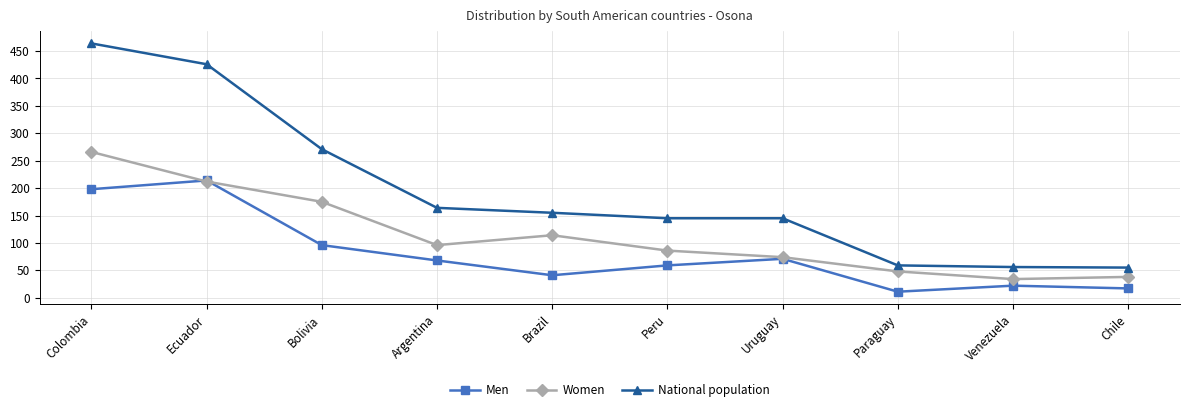

What position from the right is Chile?

1